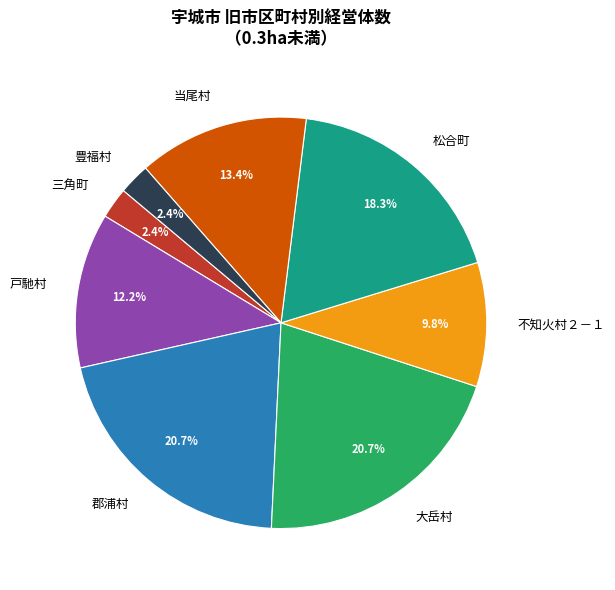

What percentage is the 松合町 slice, to the nearest percent?

18%